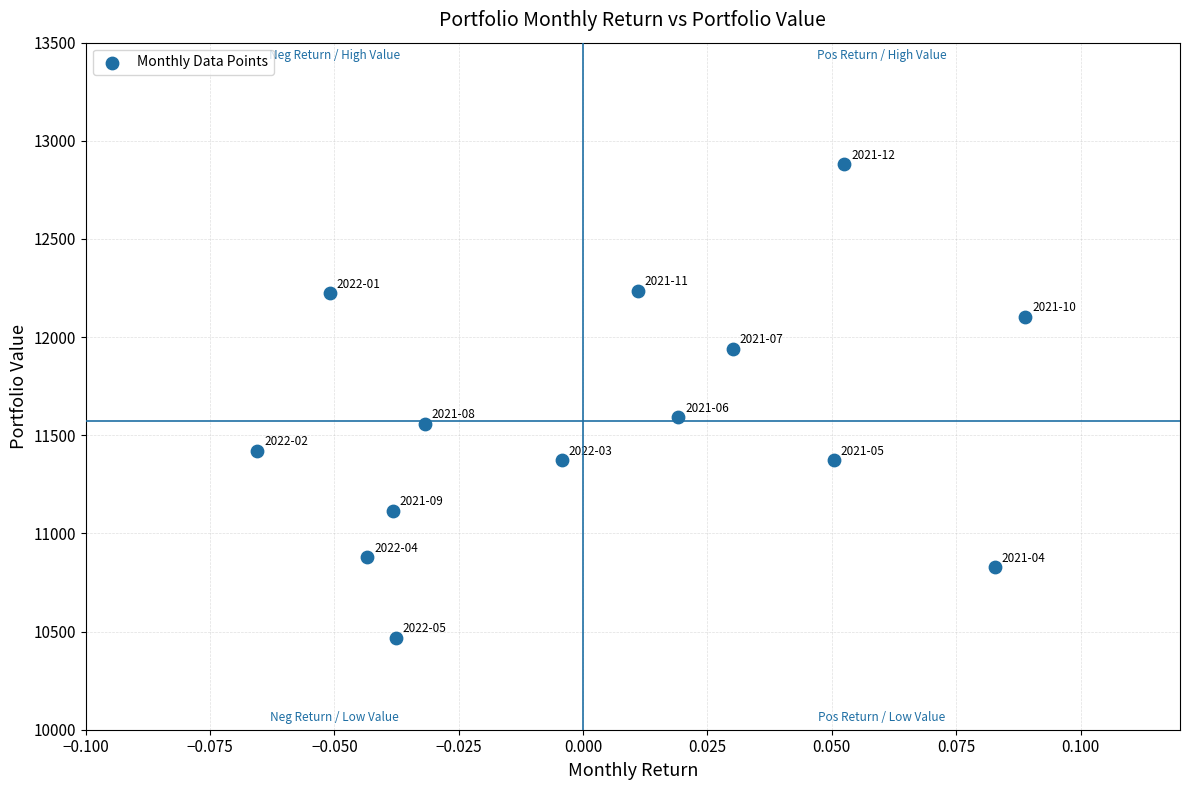

What is the range of Y values (max minus min)?

2410.4